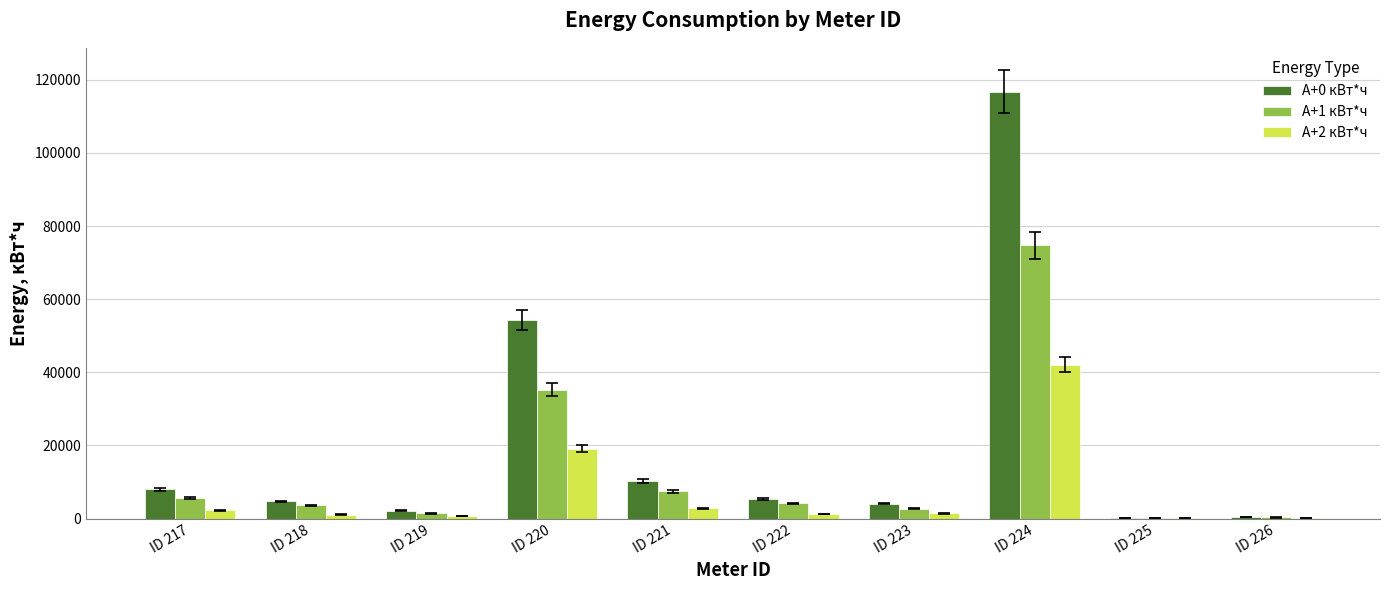

What is the sum of all A+2 кВт*ч values?

70770.5